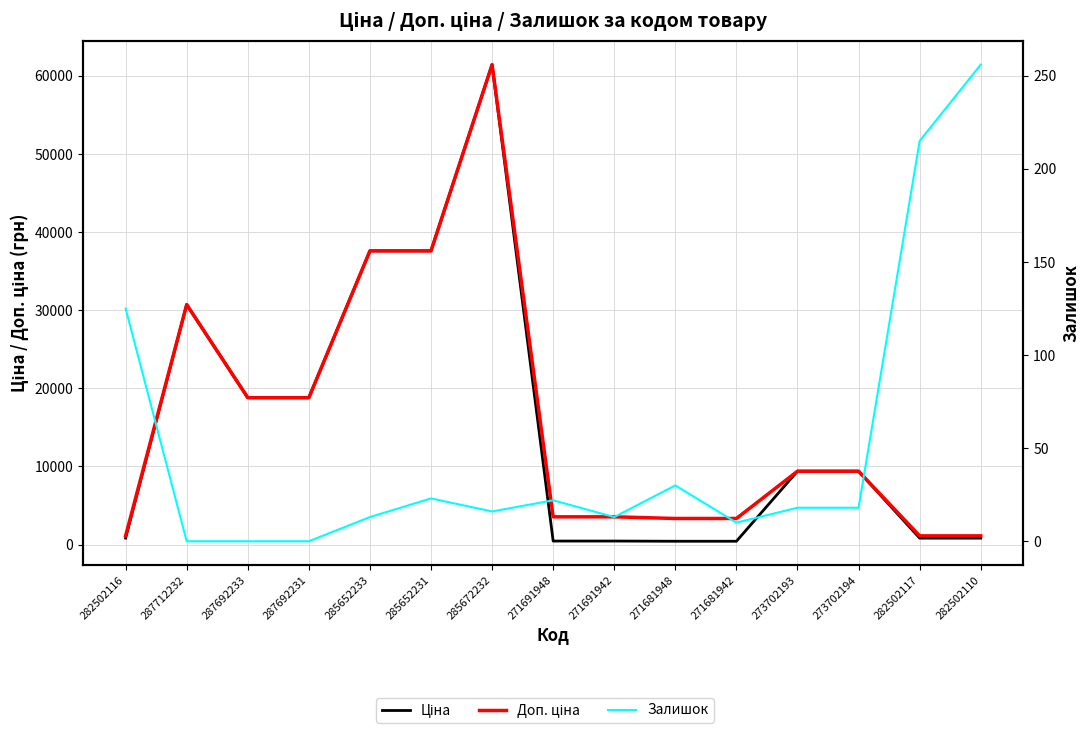

At how many categories does at least one series exceed 33927?

3